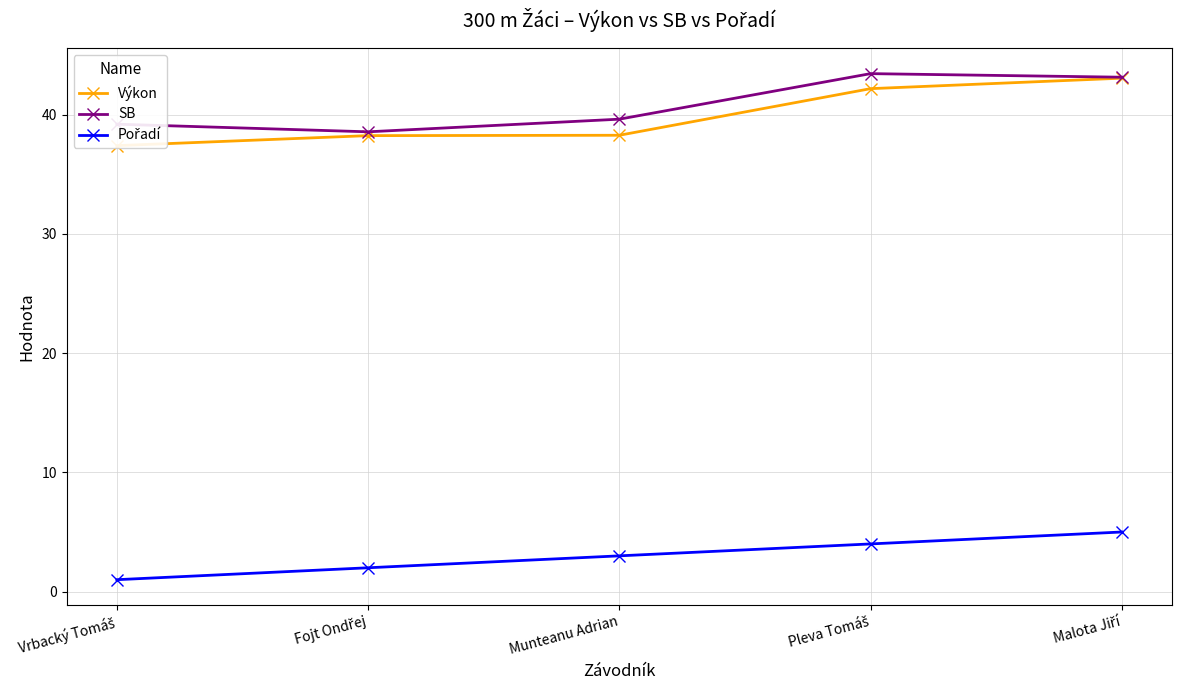

Which series has the largest range (max minus min)?

Výkon